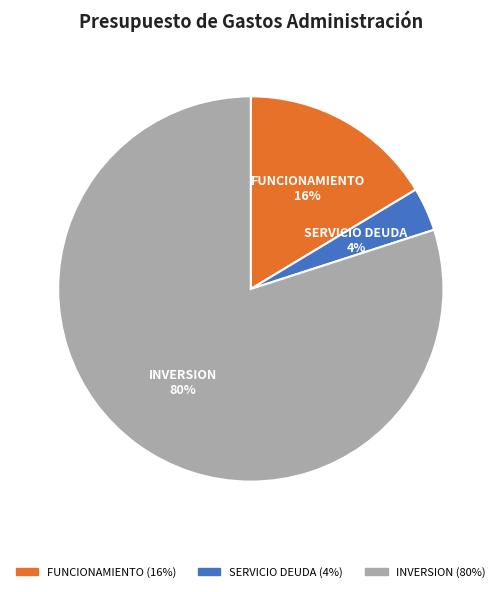

How many segments does this pie chart have?

3